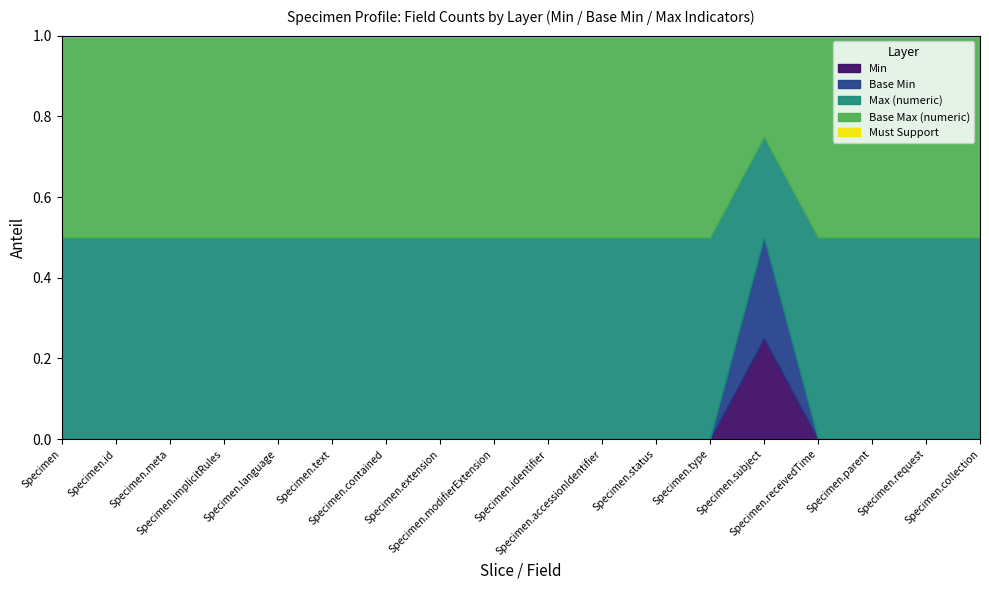

Reading left to right, extract all data points from this chart.

Min: Specimen=0	Specimen.id=0	Specimen.meta=0	Specimen.implicitRules=0	Specimen.language=0	Specimen.text=0	Specimen.contained=0	Specimen.extension=0	Specimen.modifierExtension=0	Specimen.identifier=0	Specimen.accessionIdentifier=0	Specimen.status=0	Specimen.type=0	Specimen.subject=1	Specimen.receivedTime=0	Specimen.parent=0	Specimen.request=0	Specimen.collection=0
Base Min: Specimen=0	Specimen.id=0	Specimen.meta=0	Specimen.implicitRules=0	Specimen.language=0	Specimen.text=0	Specimen.contained=0	Specimen.extension=0	Specimen.modifierExtension=0	Specimen.identifier=0	Specimen.accessionIdentifier=0	Specimen.status=0	Specimen.type=0	Specimen.subject=1	Specimen.receivedTime=0	Specimen.parent=0	Specimen.request=0	Specimen.collection=0
Max (numeric): Specimen=1	Specimen.id=1	Specimen.meta=1	Specimen.implicitRules=1	Specimen.language=1	Specimen.text=1	Specimen.contained=1	Specimen.extension=1	Specimen.modifierExtension=1	Specimen.identifier=1	Specimen.accessionIdentifier=1	Specimen.status=1	Specimen.type=1	Specimen.subject=1	Specimen.receivedTime=1	Specimen.parent=1	Specimen.request=1	Specimen.collection=1
Base Max (numeric): Specimen=1	Specimen.id=1	Specimen.meta=1	Specimen.implicitRules=1	Specimen.language=1	Specimen.text=1	Specimen.contained=1	Specimen.extension=1	Specimen.modifierExtension=1	Specimen.identifier=1	Specimen.accessionIdentifier=1	Specimen.status=1	Specimen.type=1	Specimen.subject=1	Specimen.receivedTime=1	Specimen.parent=1	Specimen.request=1	Specimen.collection=1
Must Support: Specimen=0	Specimen.id=0	Specimen.meta=0	Specimen.implicitRules=0	Specimen.language=0	Specimen.text=0	Specimen.contained=0	Specimen.extension=0	Specimen.modifierExtension=0	Specimen.identifier=0	Specimen.accessionIdentifier=0	Specimen.status=0	Specimen.type=0	Specimen.subject=0	Specimen.receivedTime=0	Specimen.parent=0	Specimen.request=0	Specimen.collection=0